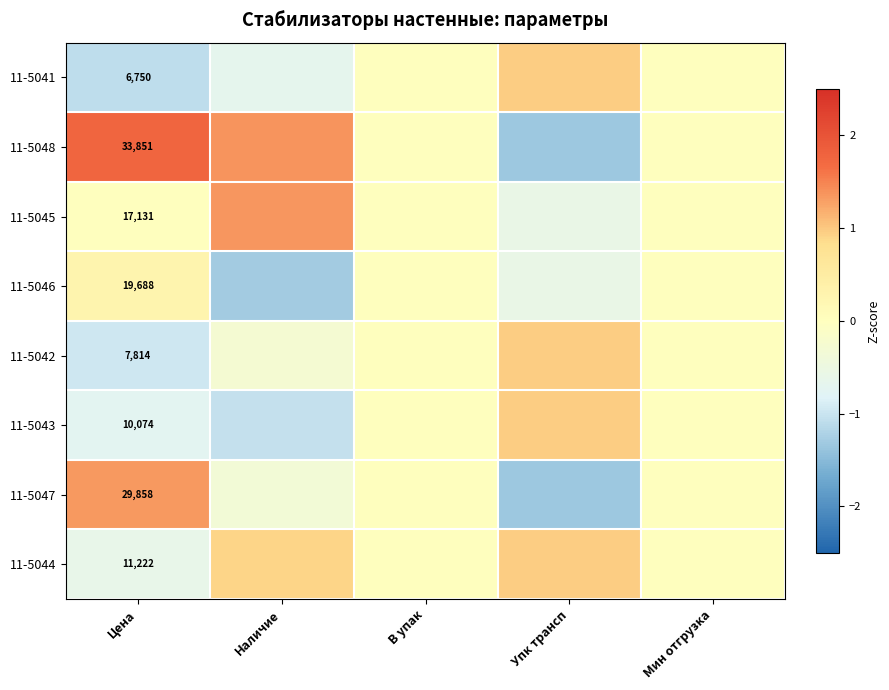

What is the average value of the 11-5046 series?

-0.3